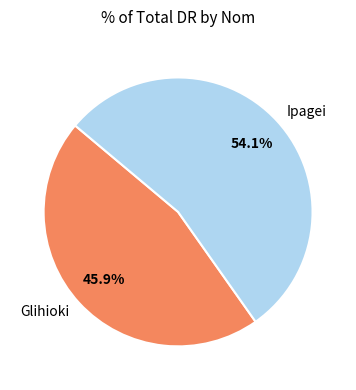

How many slices are in this pie chart?

2